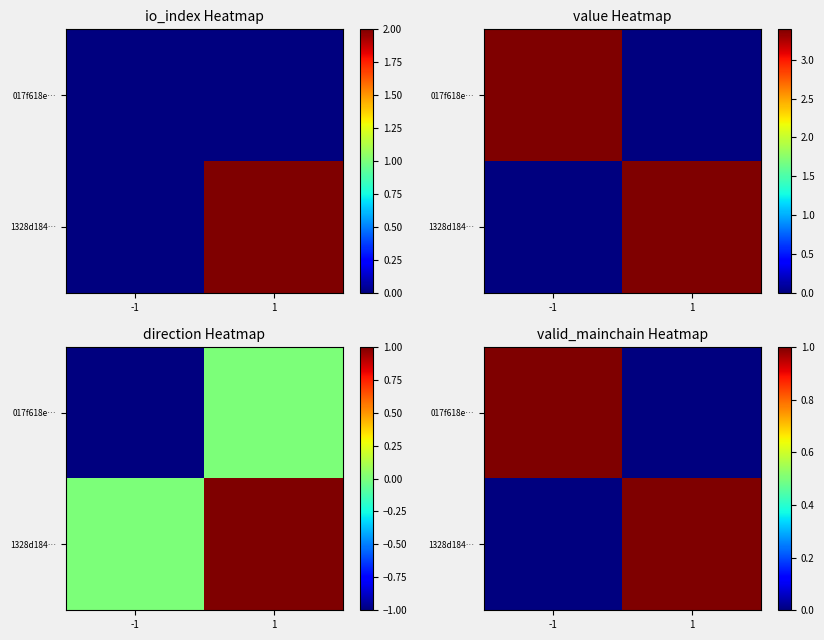

How many values in the 017f618e… series are below 1?

1